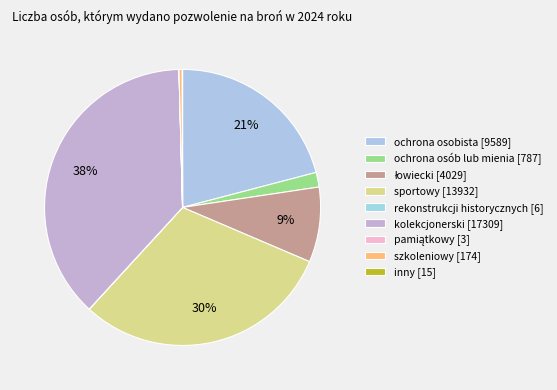

What is the change in value from ochrona osobista to sportowy?

+4343